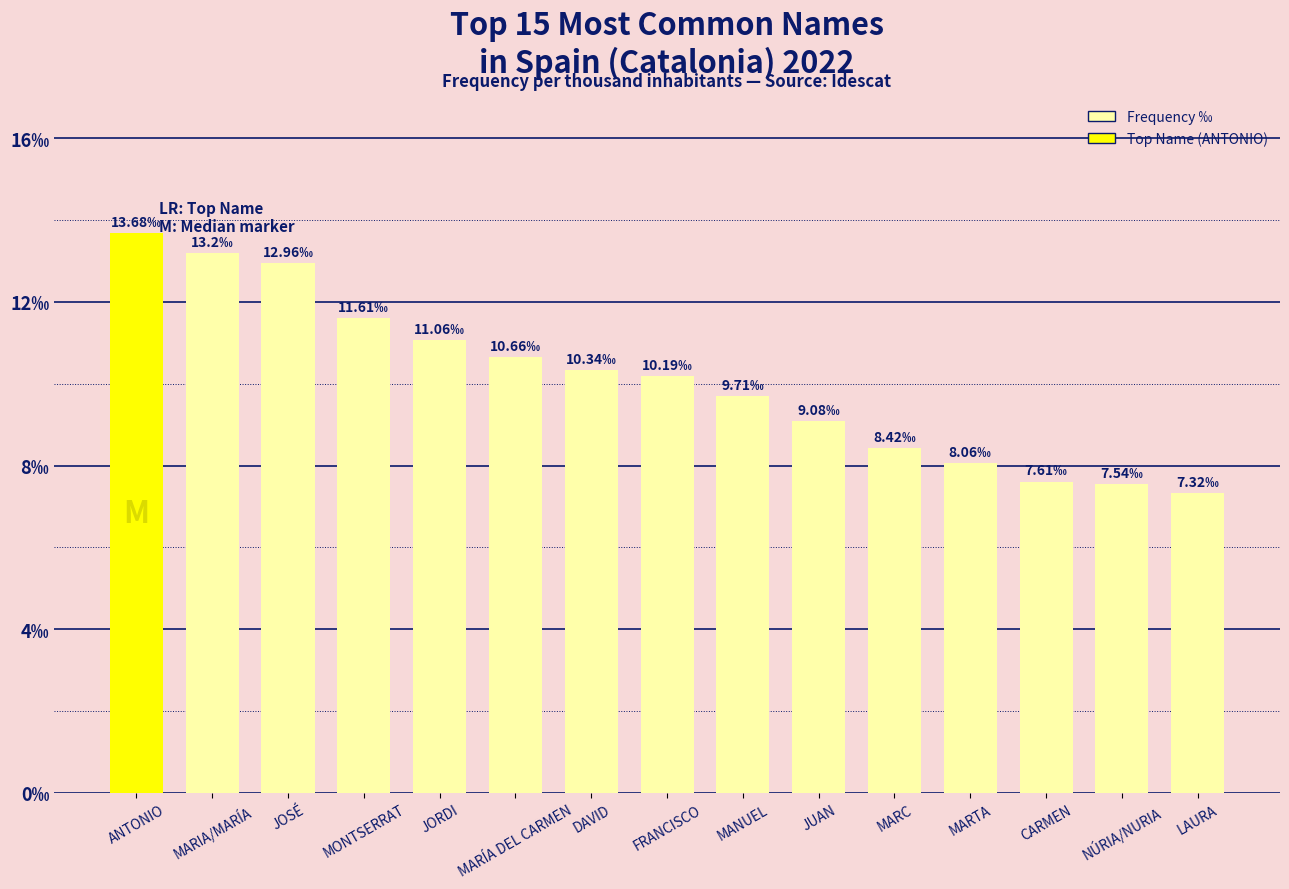

Does the chart contain any negative values?

No